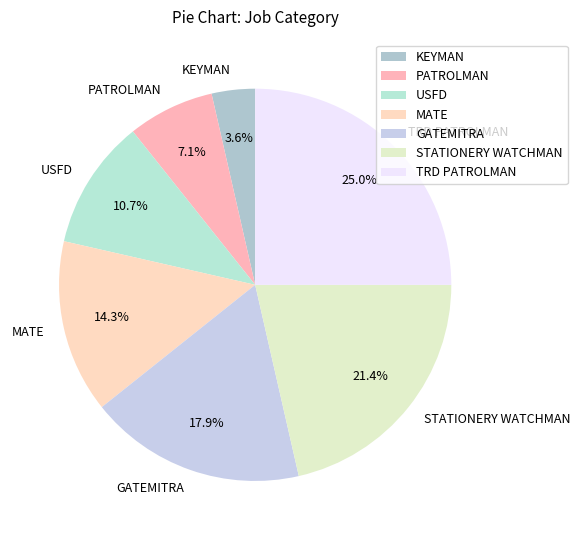

Rank the categories by value from lowest to highest.

KEYMAN, PATROLMAN, USFD, MATE, GATEMITRA, STATIONERY WATCHMAN, TRD PATROLMAN